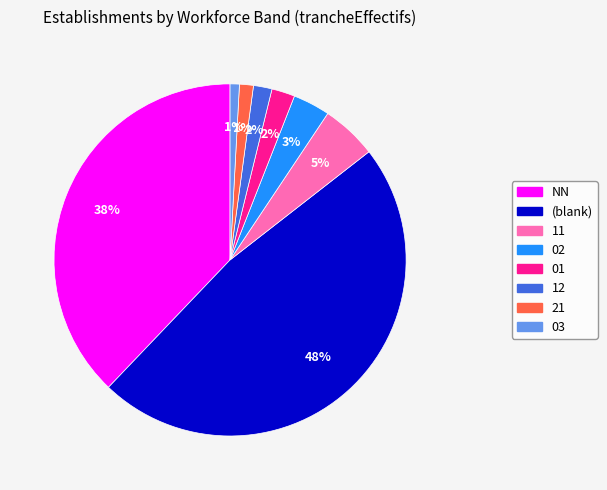

To the nearest percent, what is the average slice percentage?

12%